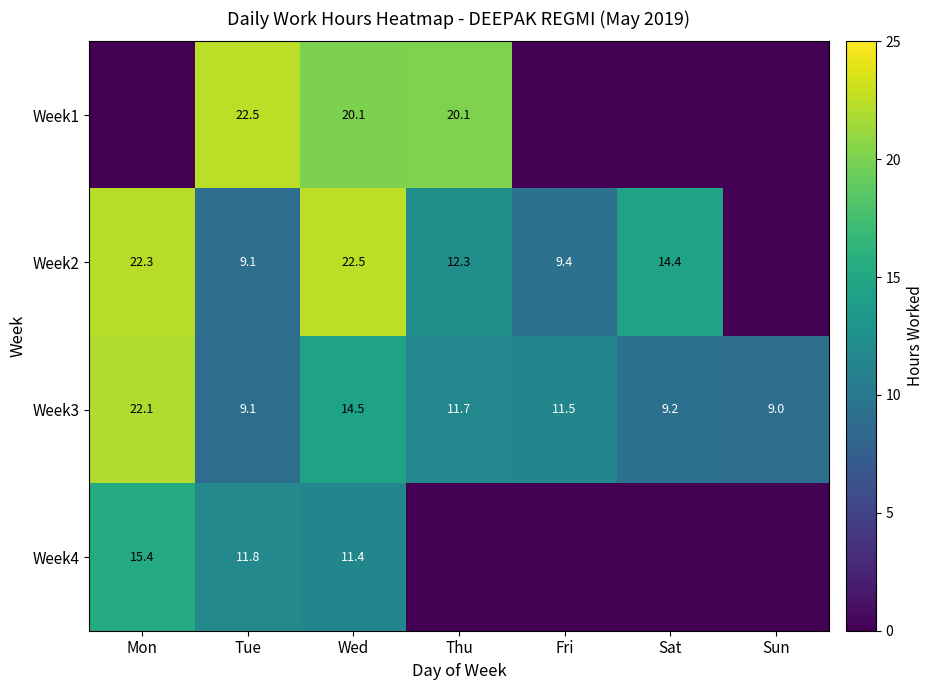

What is the maximum value shown in the chart?

22.5